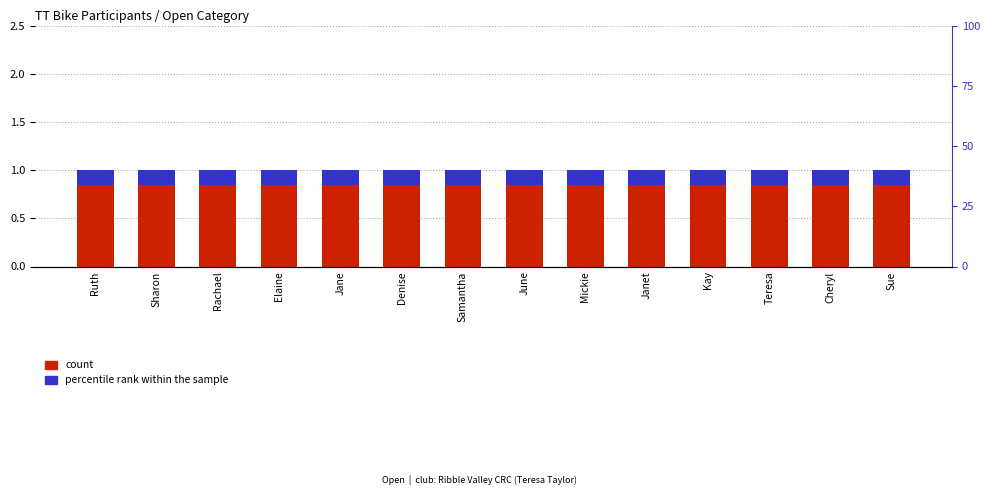

Between Elaine and June, which is larger?

Elaine